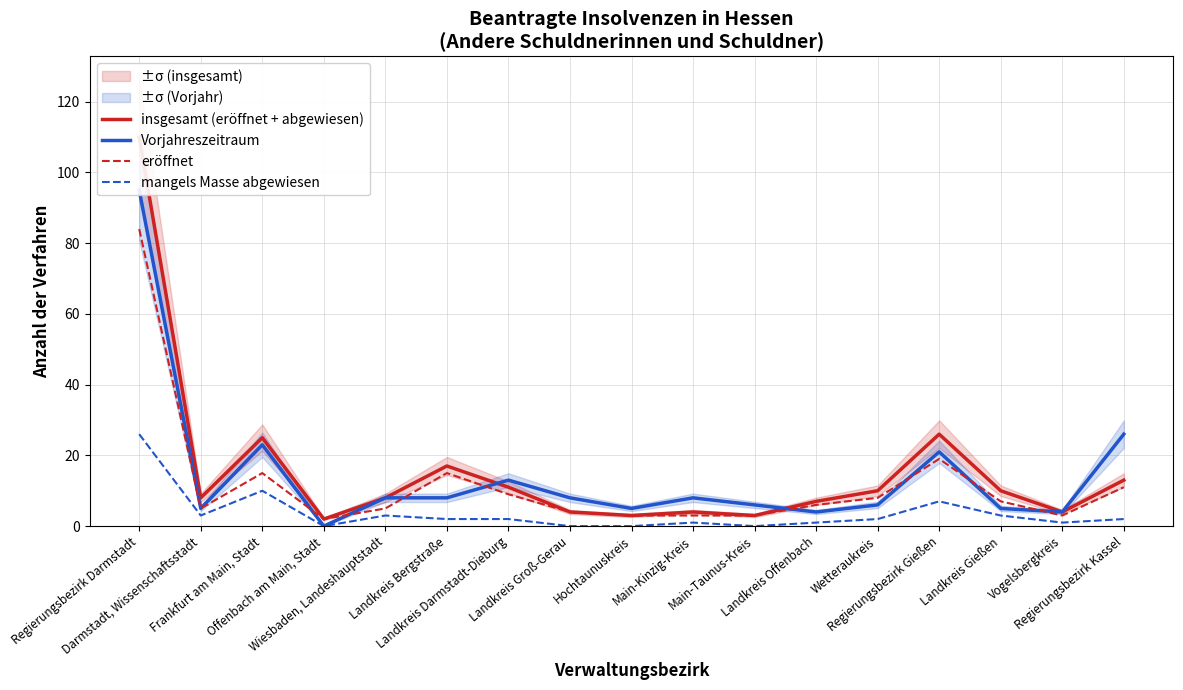

What is the label of the 17th point from the left?

Regierungsbezirk Kassel